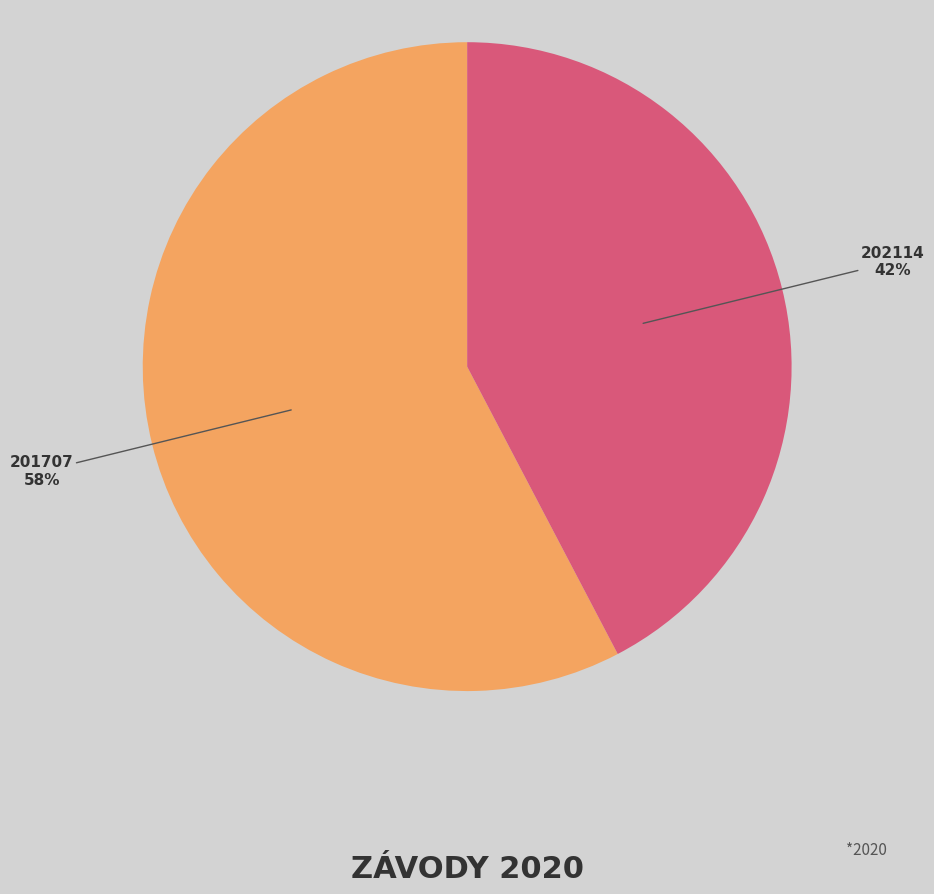

To the nearest percent, what is the average slice percentage?

50%